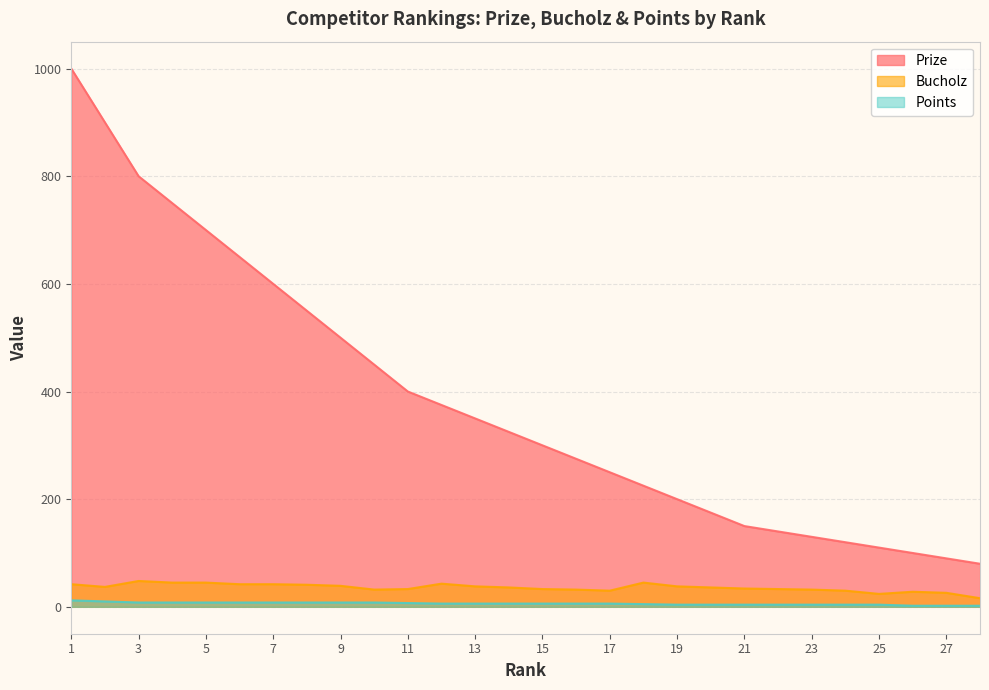

True or false: Prize has more than 2 points higher than both neighbors.

False